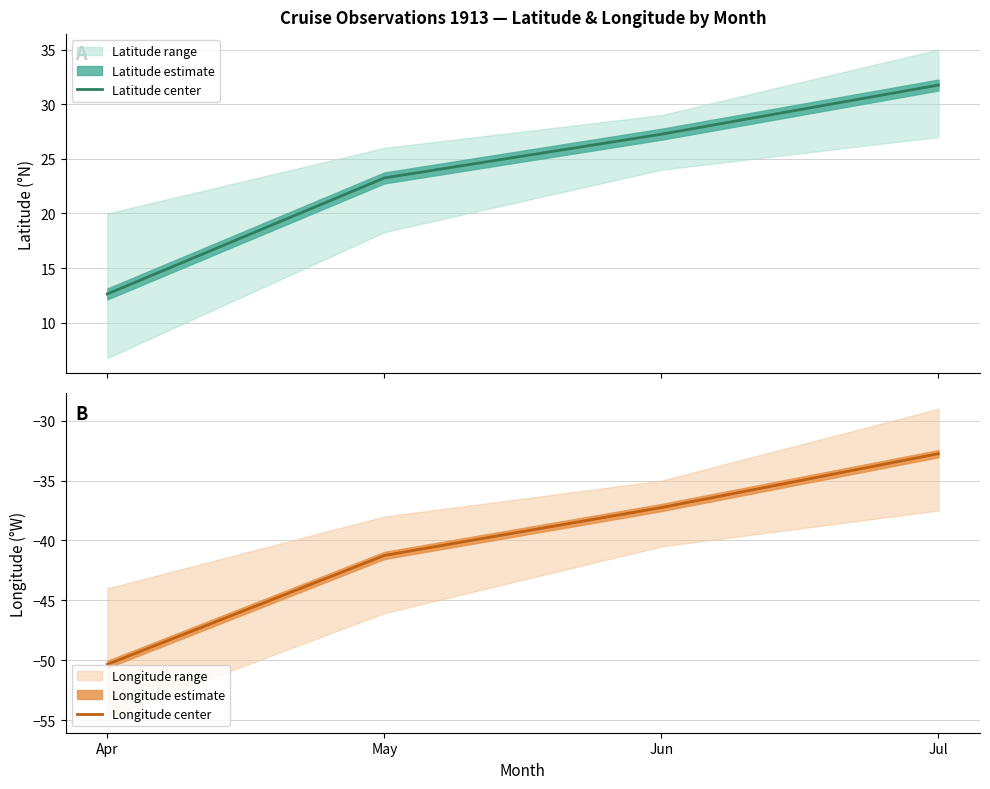

How many lines are shown in the chart?

2